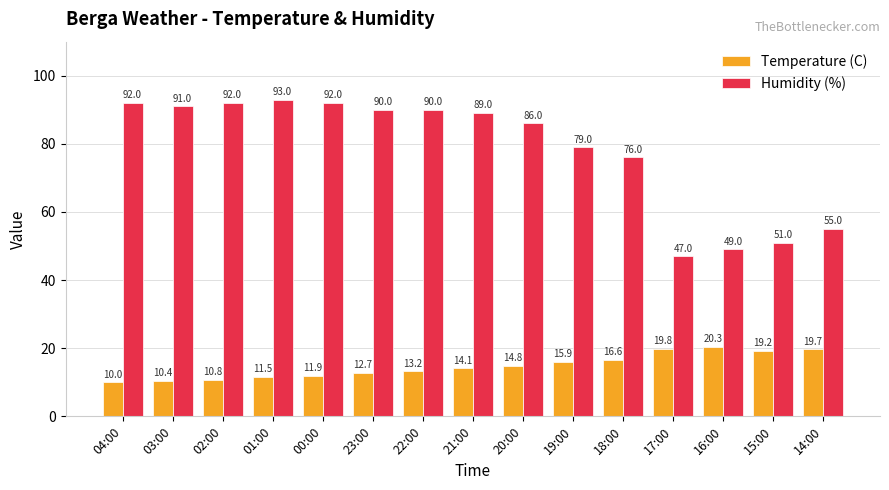

What is the smallest value displayed?

10.0